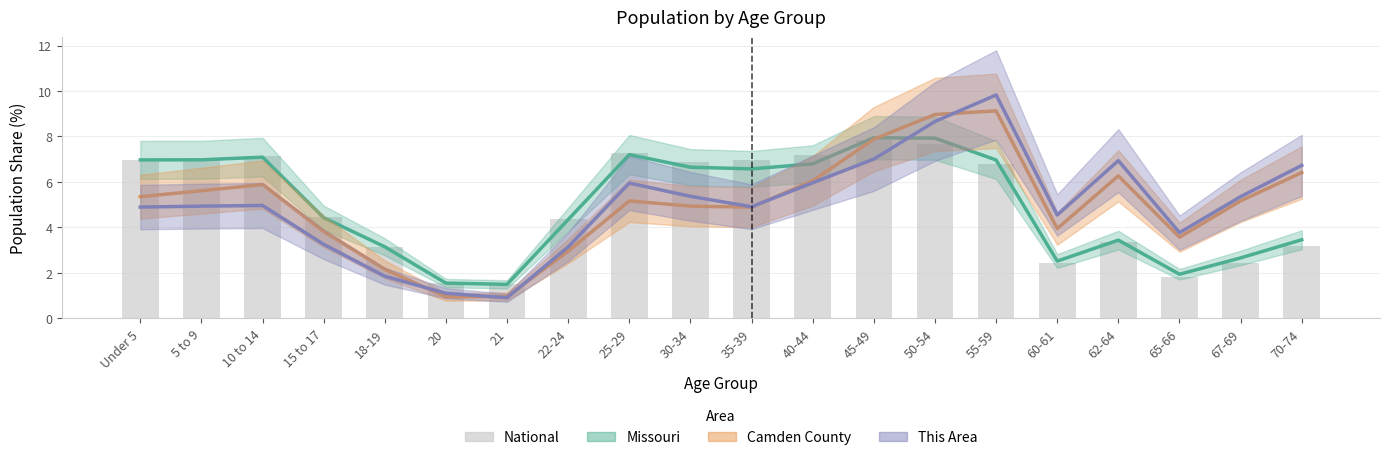

The Missouri series shows 5.3 at 62-64. True or false?

False